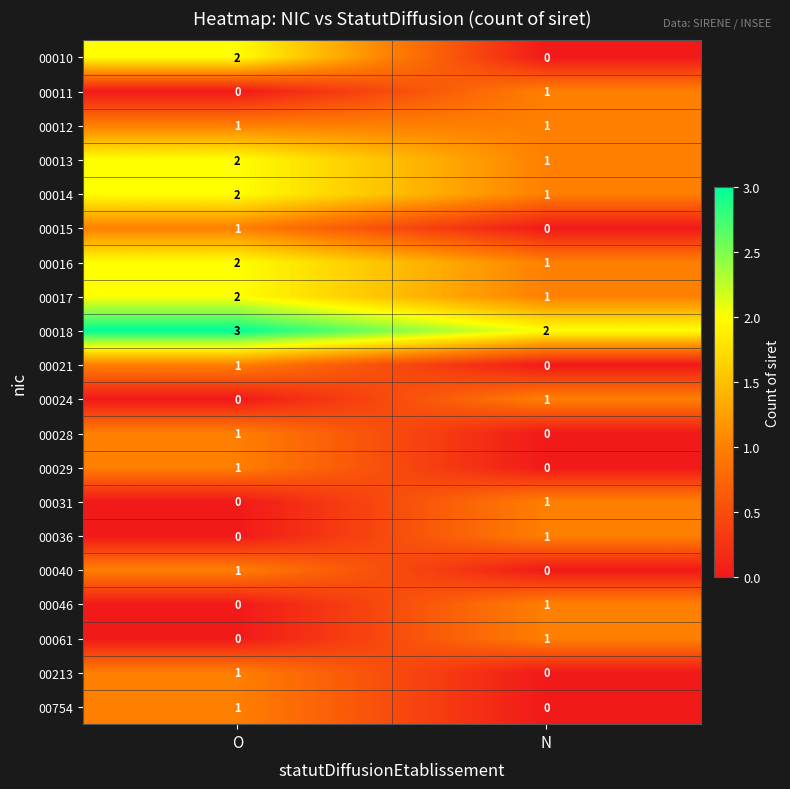

Which series has the largest range (max minus min)?

00010